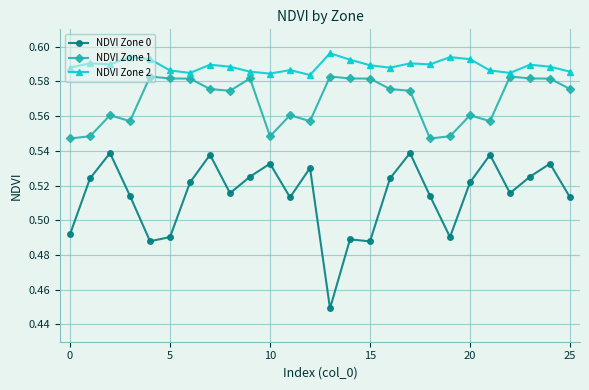

True or false: NDVI Zone 1 has more than 2 interior local peaks.

True